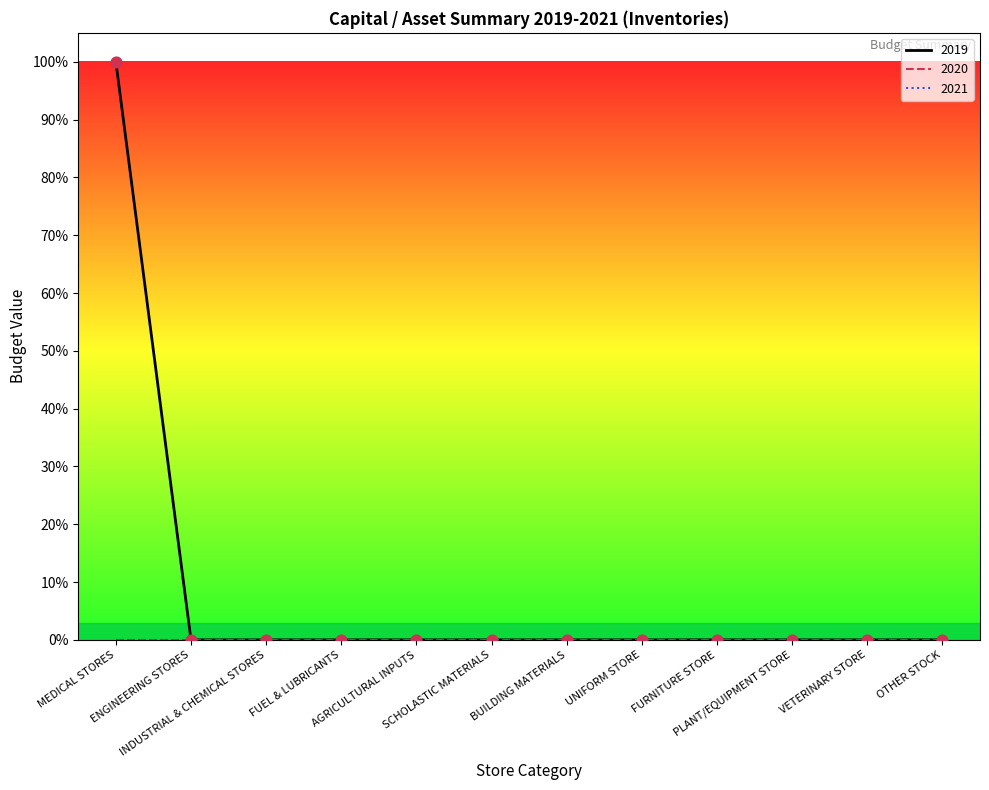

Which series reaches the minimum Y coordinate?

2019 (line)